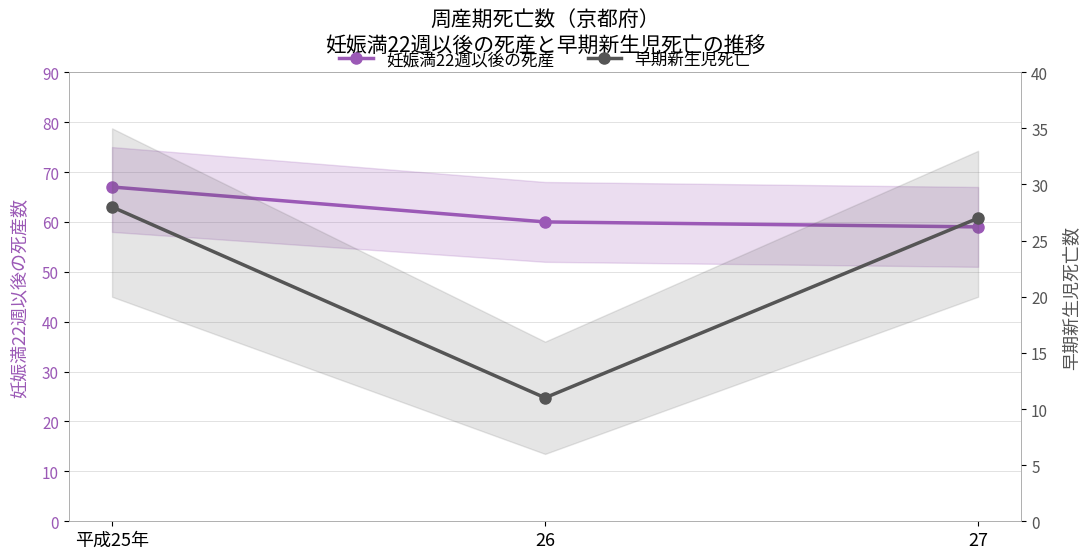

The value of 早期新生児死亡 at 26 is 14. True or false?

False